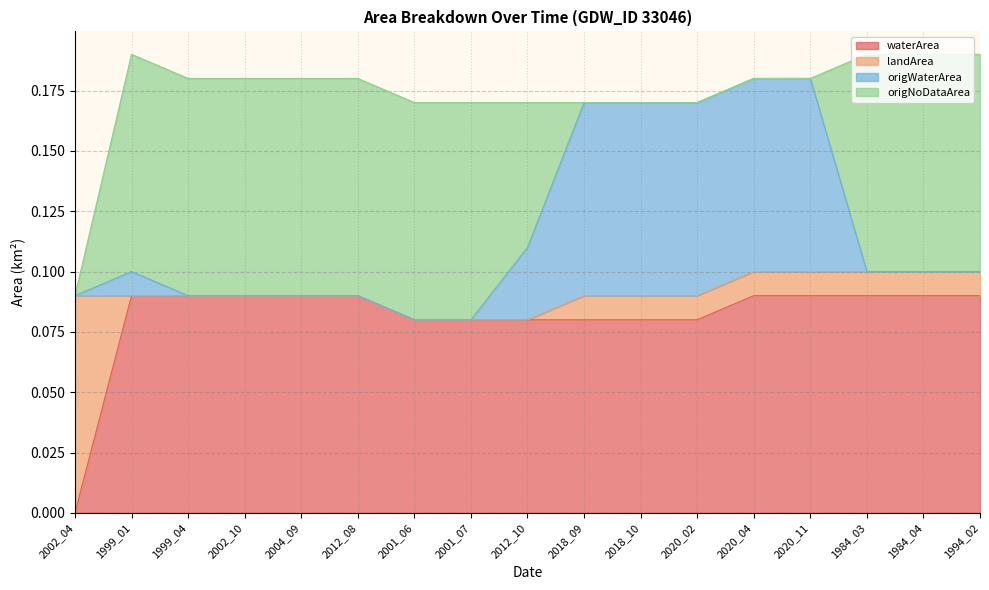

What are all the series names shown in the legend?

waterArea, landArea, origWaterArea, origNoDataArea